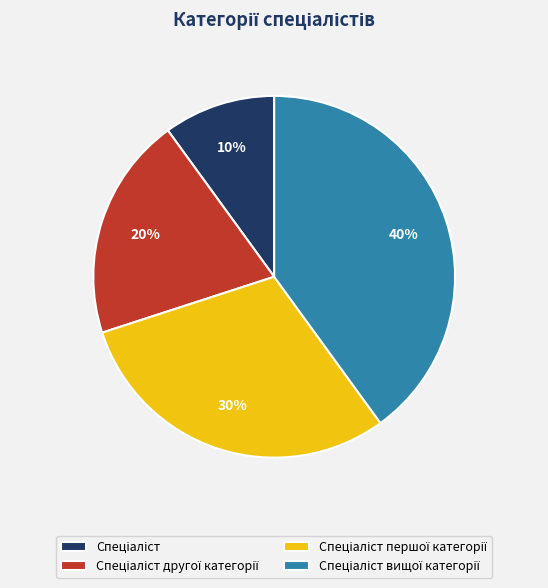

Is there any slice that represents more than half of the pie?

No